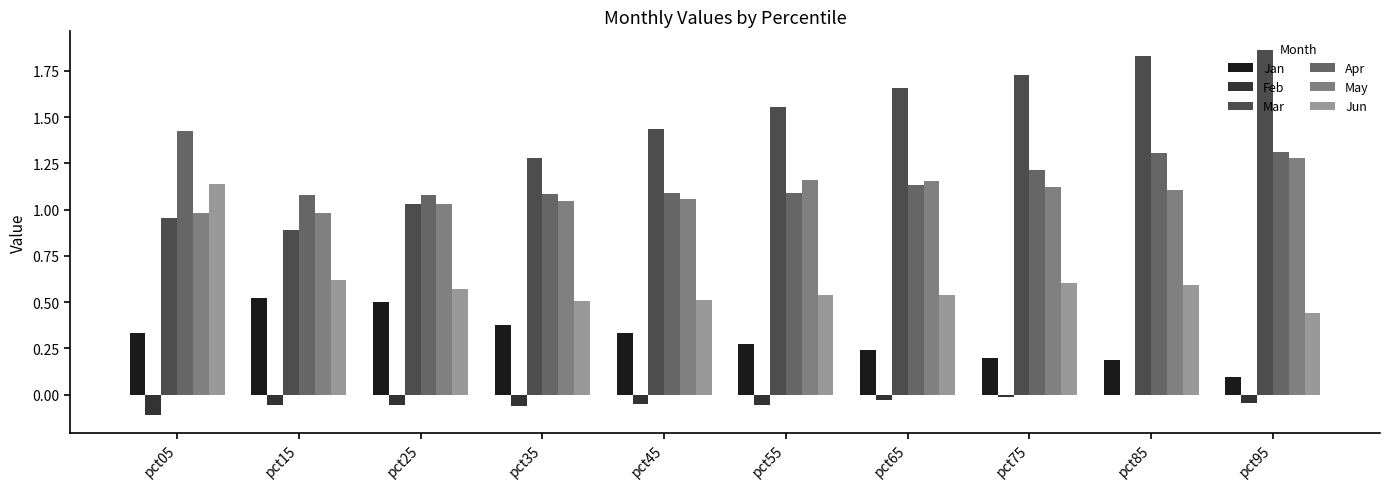

Which series has the largest range (max minus min)?

Mar